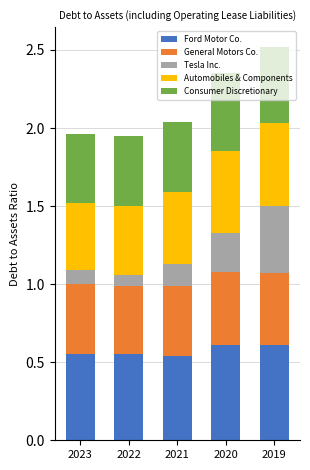

What is the total value across all series at 2020?

2.4